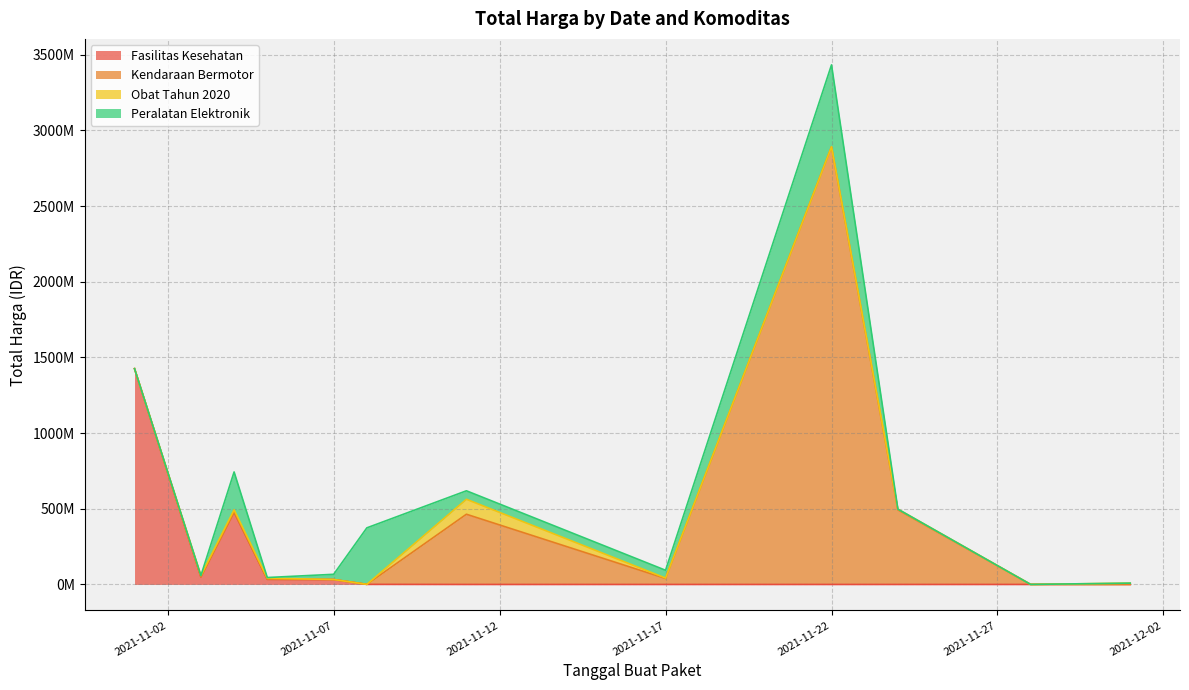

What are all the series names shown in the legend?

Fasilitas Kesehatan, Kendaraan Bermotor, Obat Tahun 2020, Peralatan Elektronik